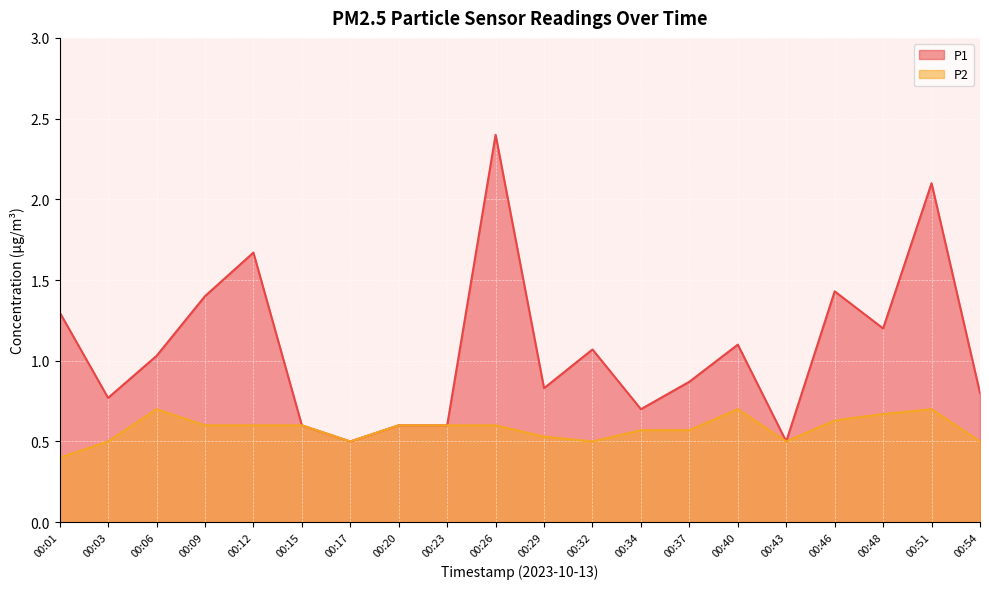

Which category has the highest value across all series?

00:26